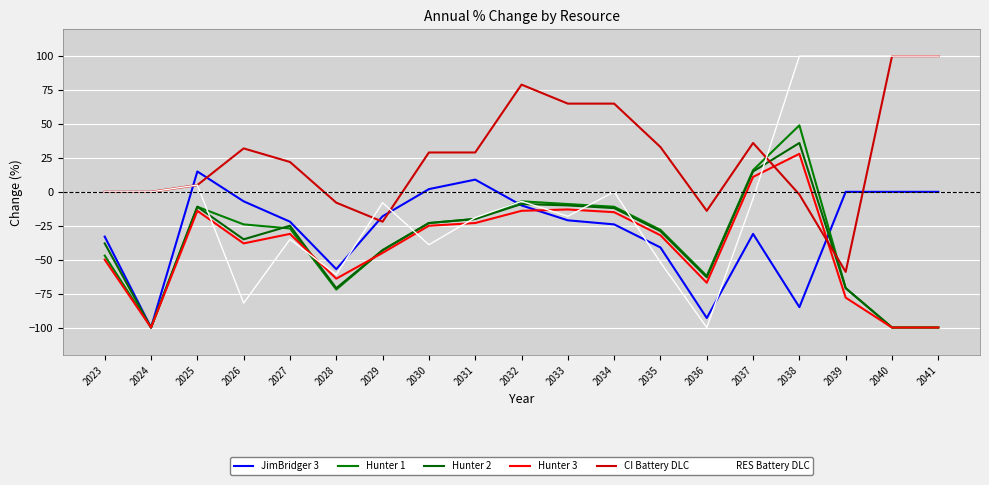

Which series ends up on top after the final intersection of RES Battery DLC and Hunter 2?

RES Battery DLC